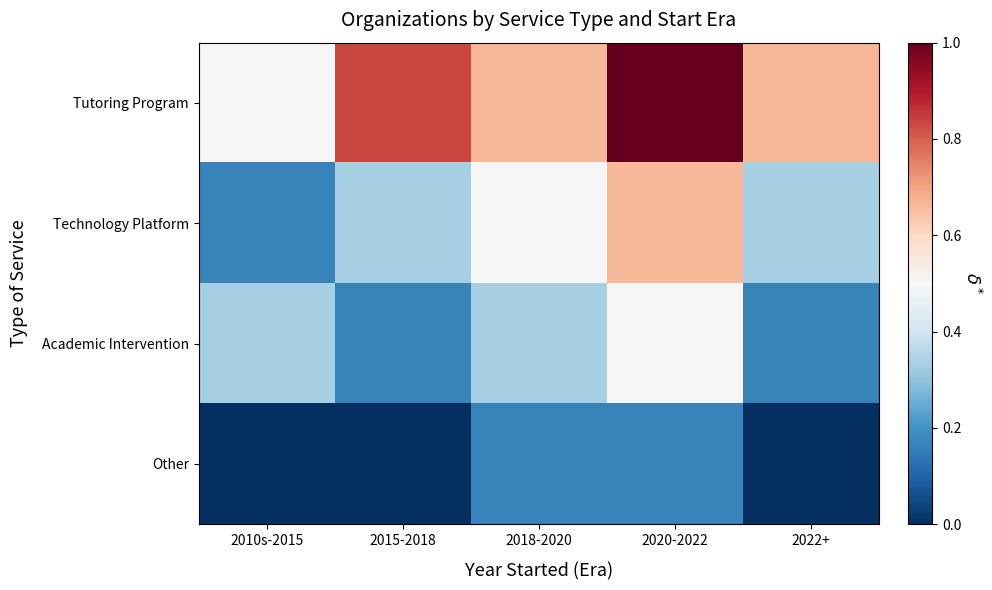

Between 2018-2020 and 2010s-2015, which is larger?

2018-2020